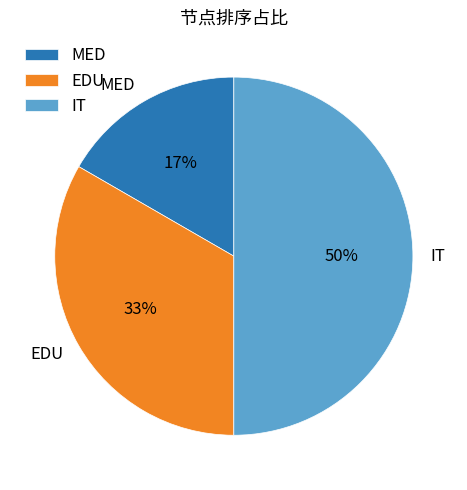

Does MED represent more than half of the total?

No